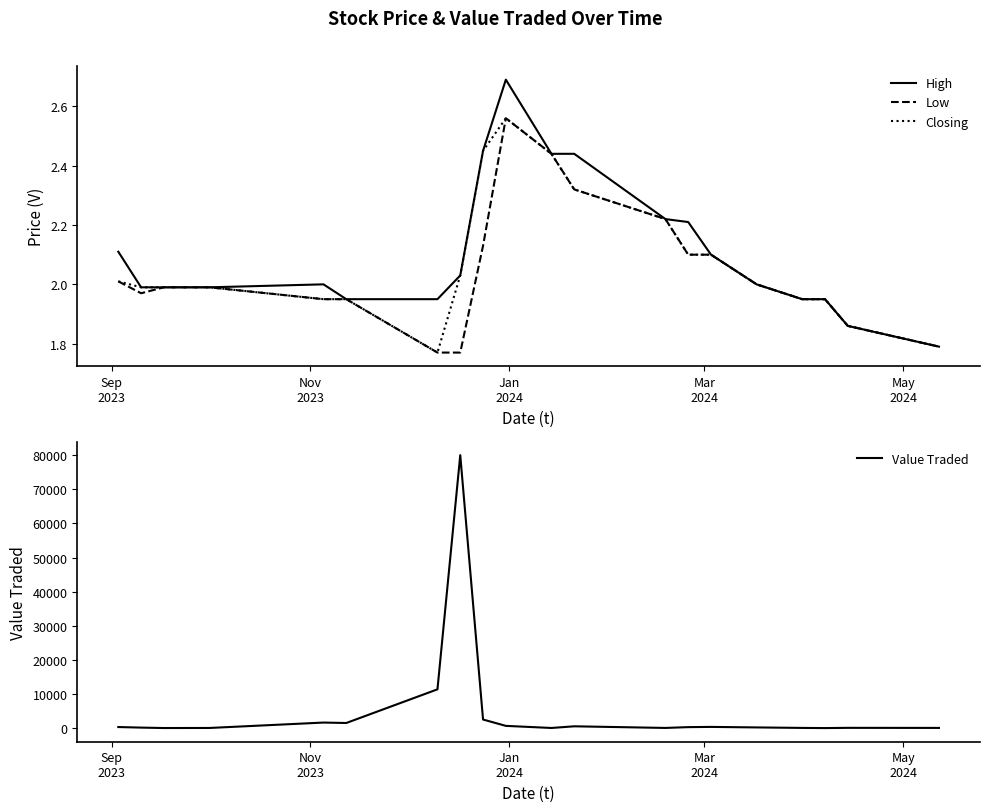

True or false: High has more than 0 points higher than both neighbors.

True